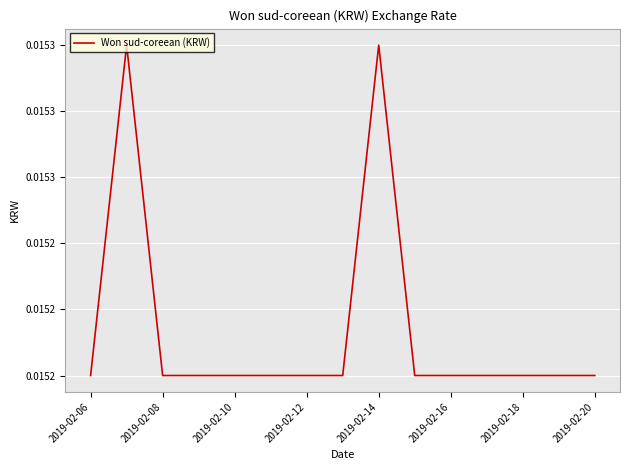

How many lines are shown in the chart?

1